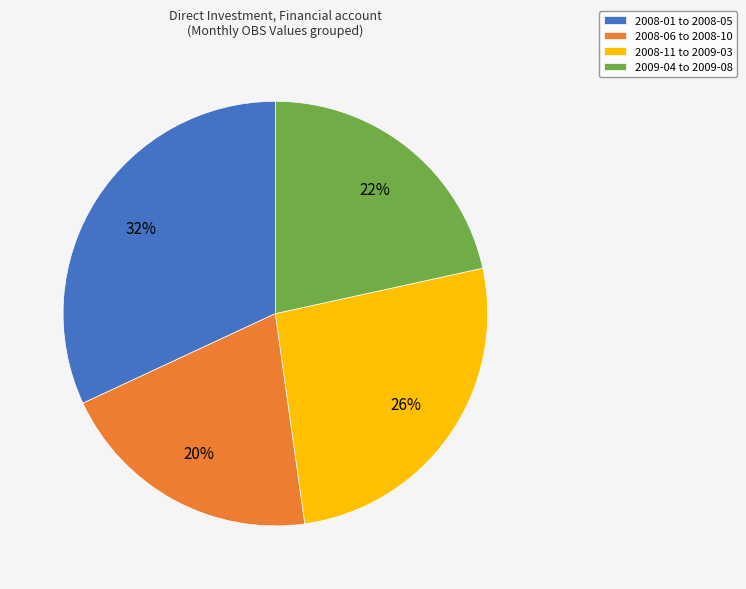

Which has a higher value, 2008-01 to 2008-05 or 2008-11 to 2009-03?

2008-01 to 2008-05